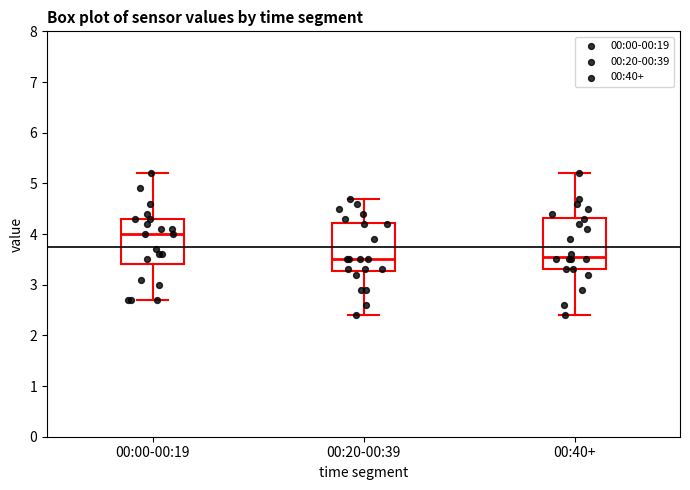

Which box has the highest median line?

00:00-00:19